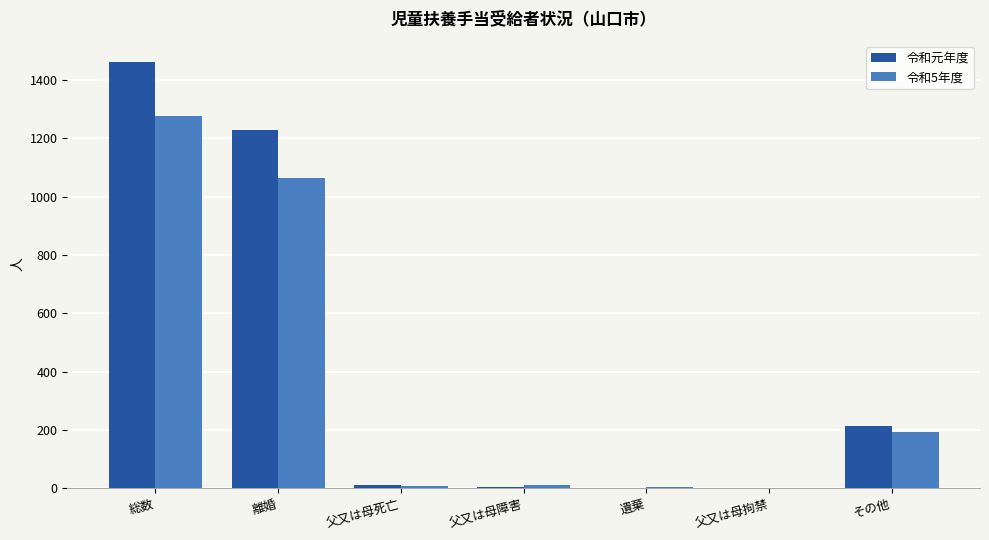

Are the bars horizontal?

No